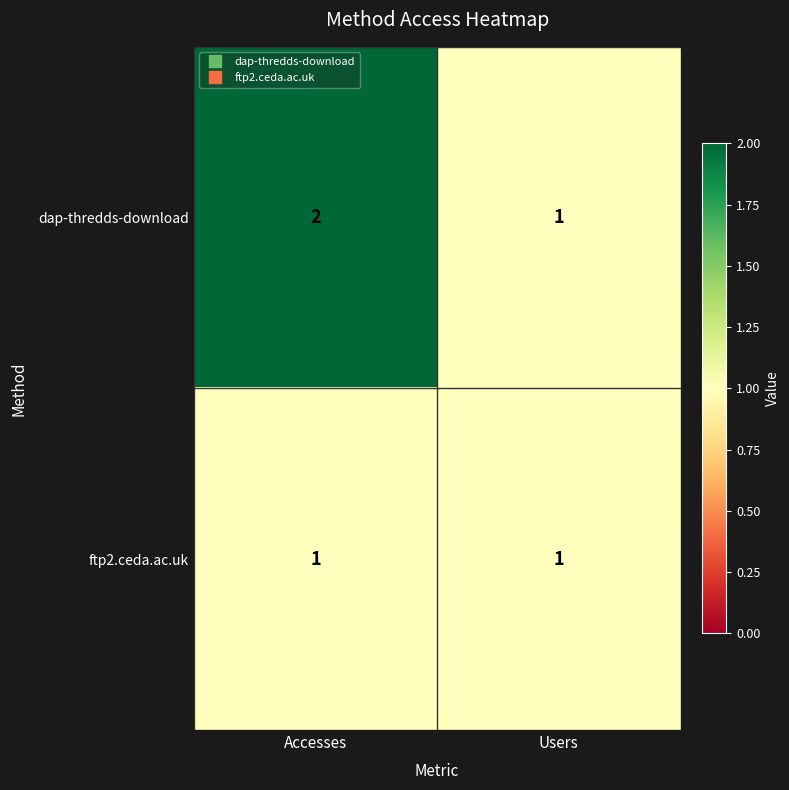

Reading left to right, what are all the values shown in this chart?

dap-thredds-download: Accesses=2	Users=1
ftp2.ceda.ac.uk: Accesses=1	Users=1